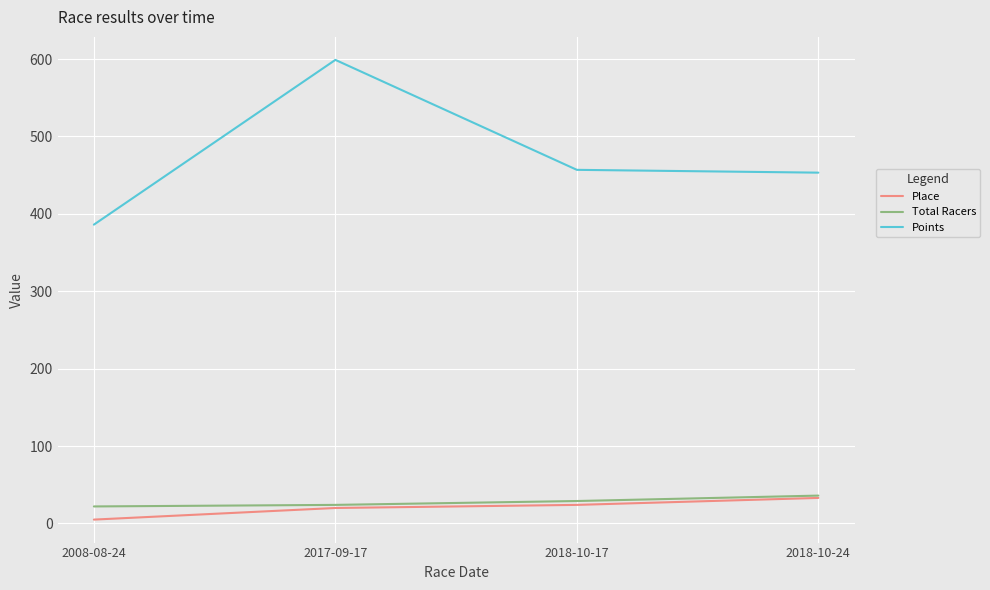

What are all the series names shown in the legend?

Place, Total Racers, Points